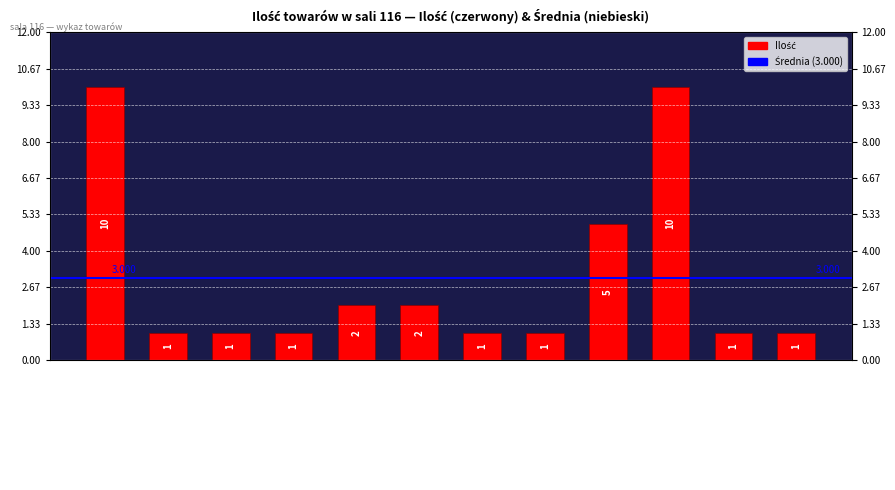

Reading left to right, transcribe all the data shown in this chart.

10	1	1	1	2	2	1	1	5	10	1	1